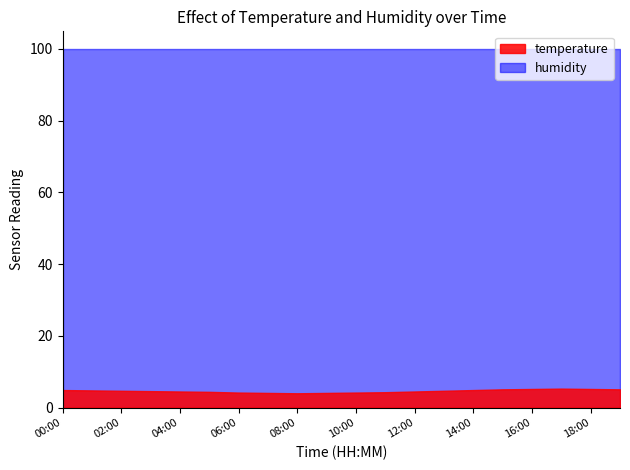

How many data points does each series have?

20